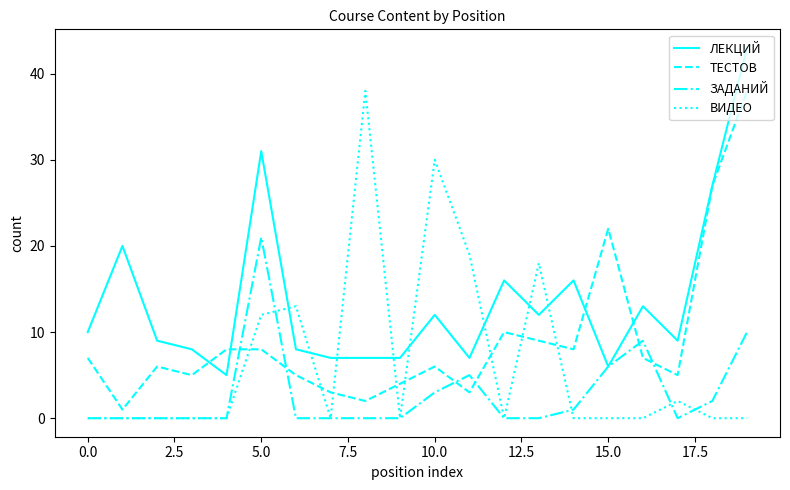

What is the greatest value displayed?

43